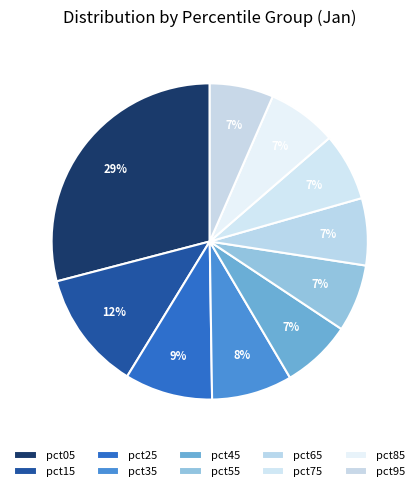

Approximately how many times larger is the value at pct95 compared to pct25?

0.7